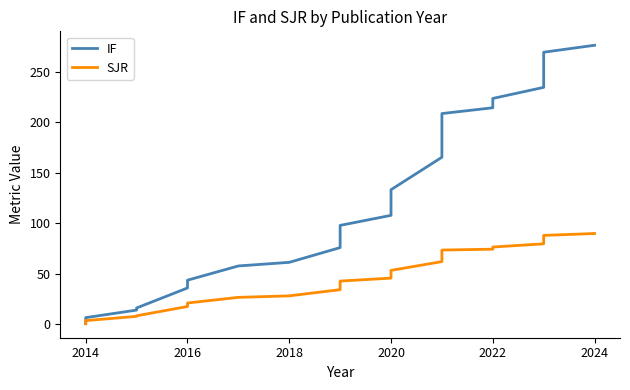

Does the chart display data point markers on the line(s)?

No